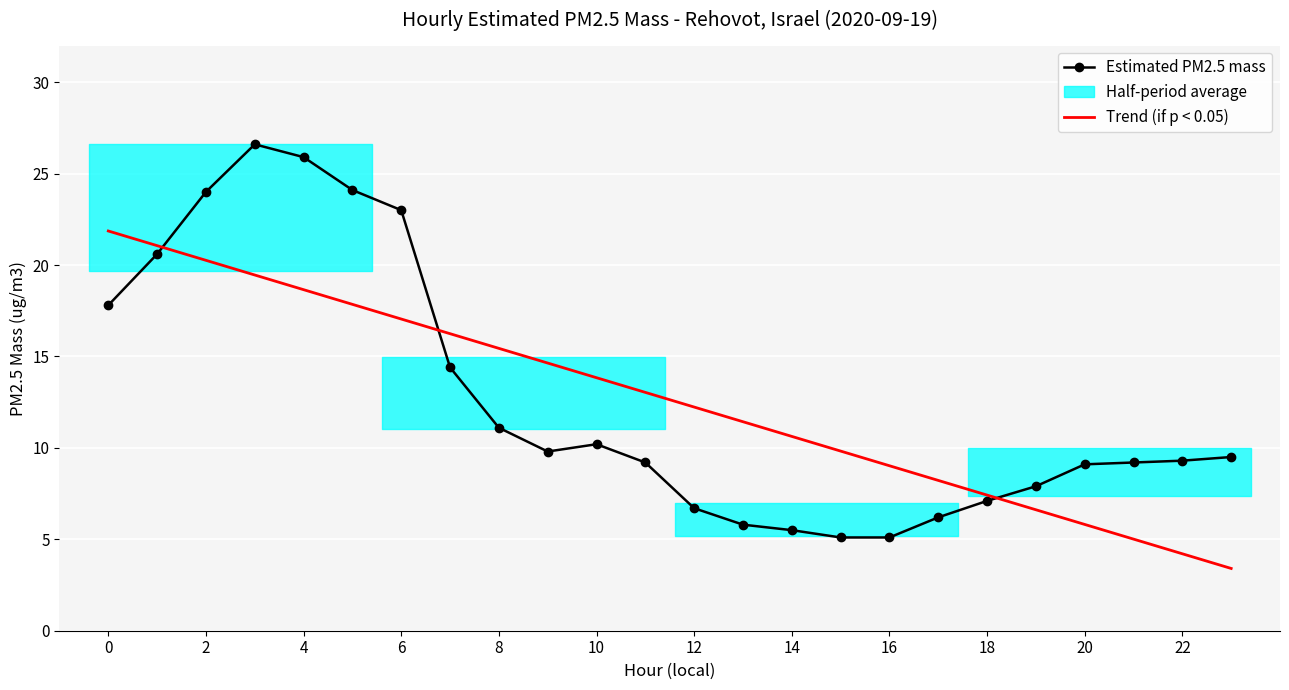

How many lines are shown in the chart?

2